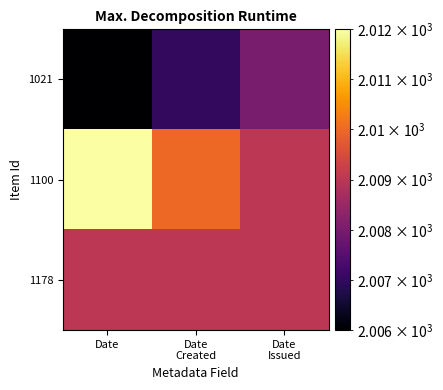

Which series changed the most between Date Created and Date Issued?

1021